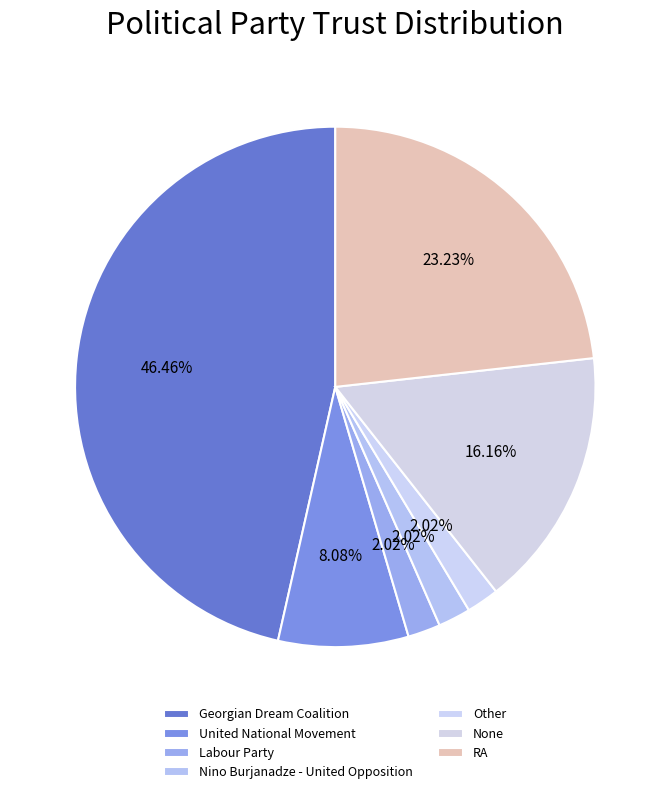

Which category has the biggest portion of the pie?

Georgian Dream Coalition